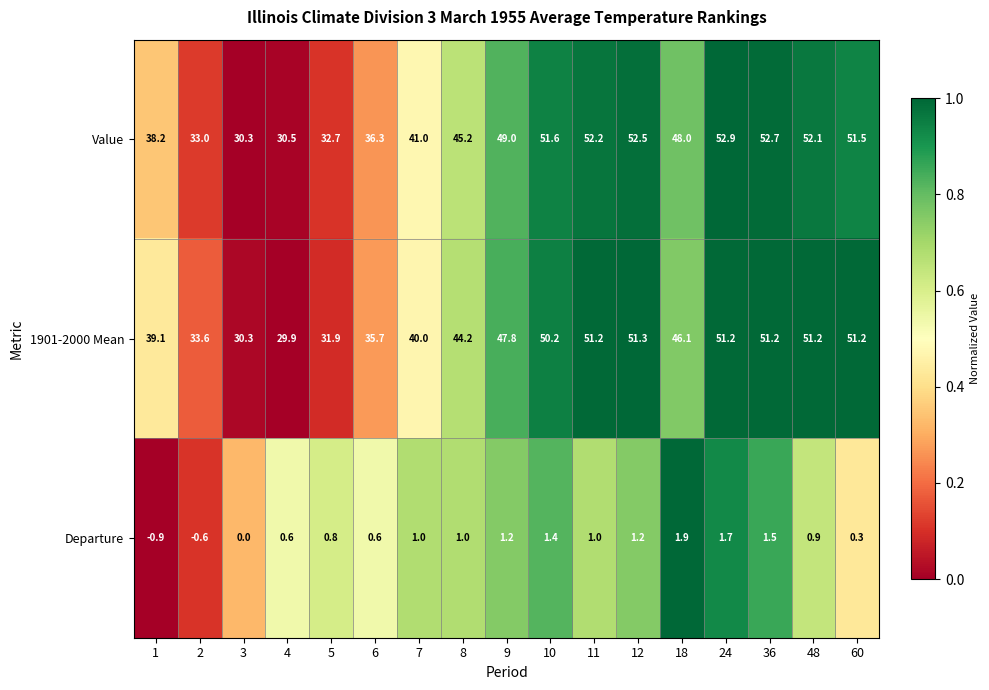

Count the number of data series in this chart.

3